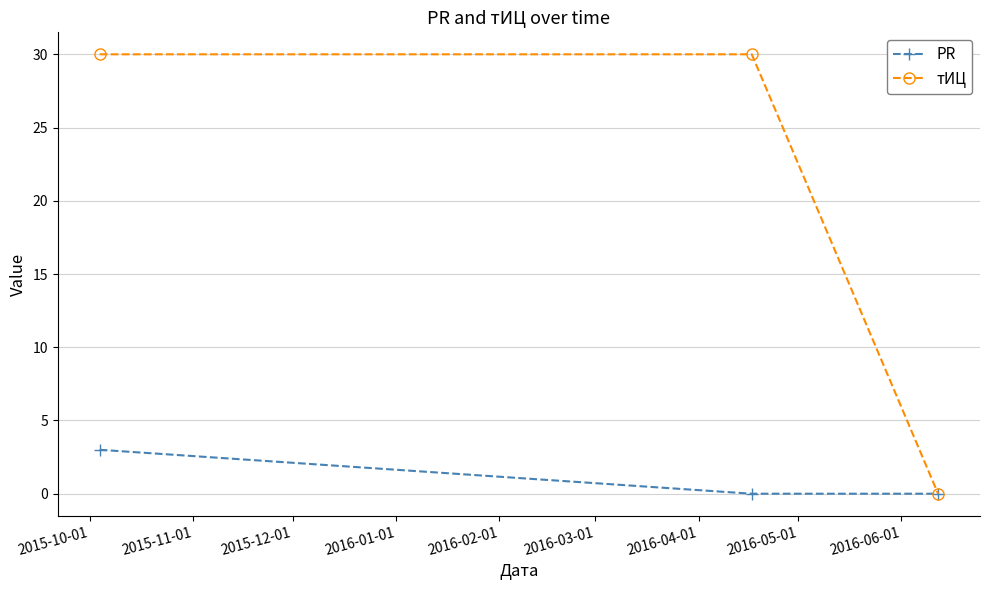

What is the greatest value displayed?

30